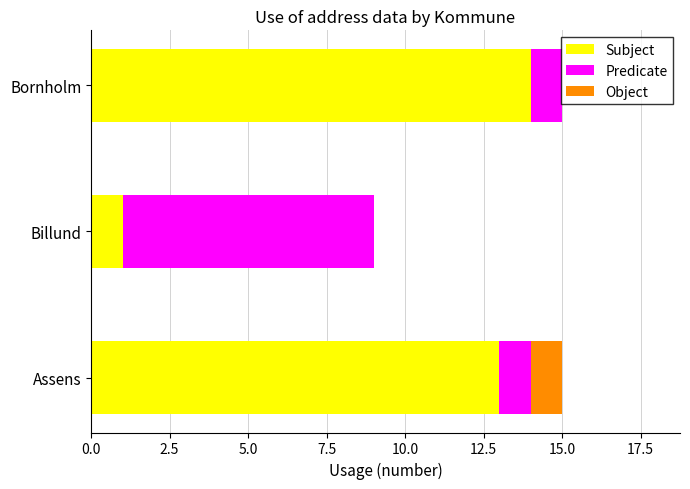

What are all the series names shown in the legend?

Subject, Predicate, Object